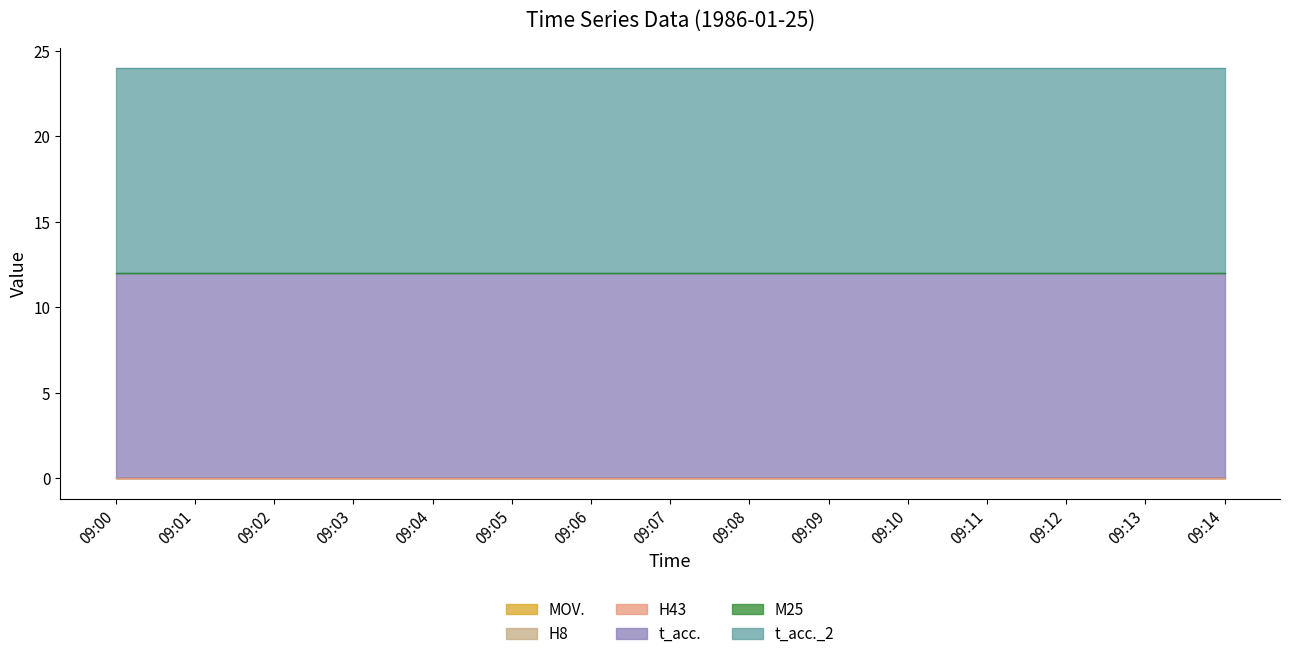

What is the difference between the highest and lowest values at 09:07?

12